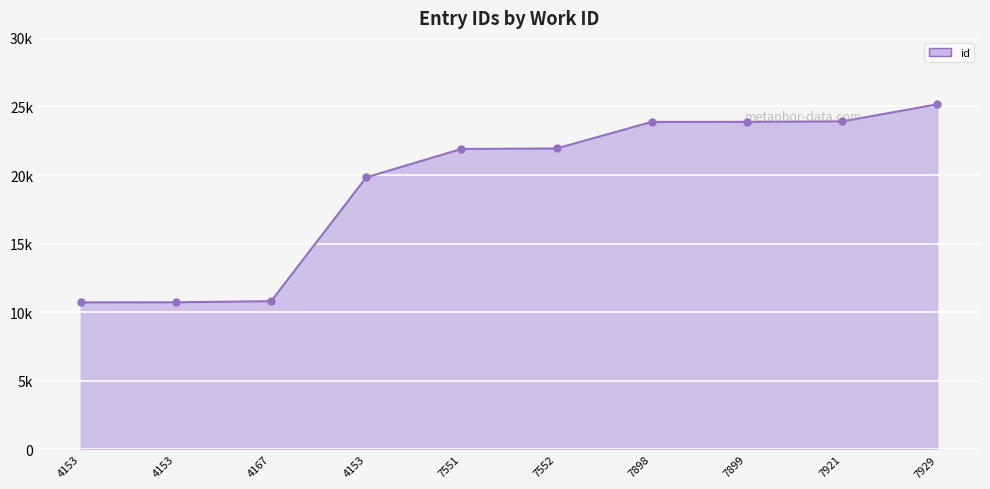

Is this an area chart (filled region under the line)?

Yes